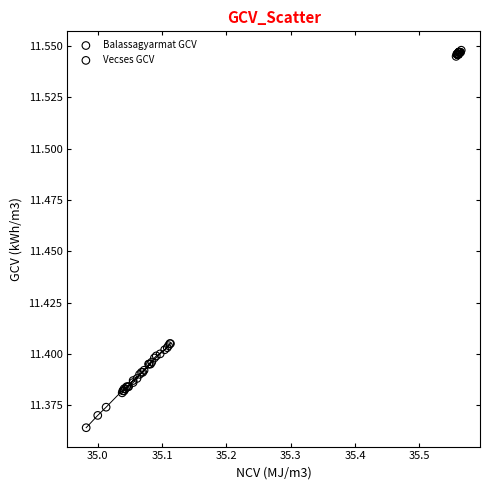

Which series reaches the maximum Y coordinate?

Balassagyarmat GCV